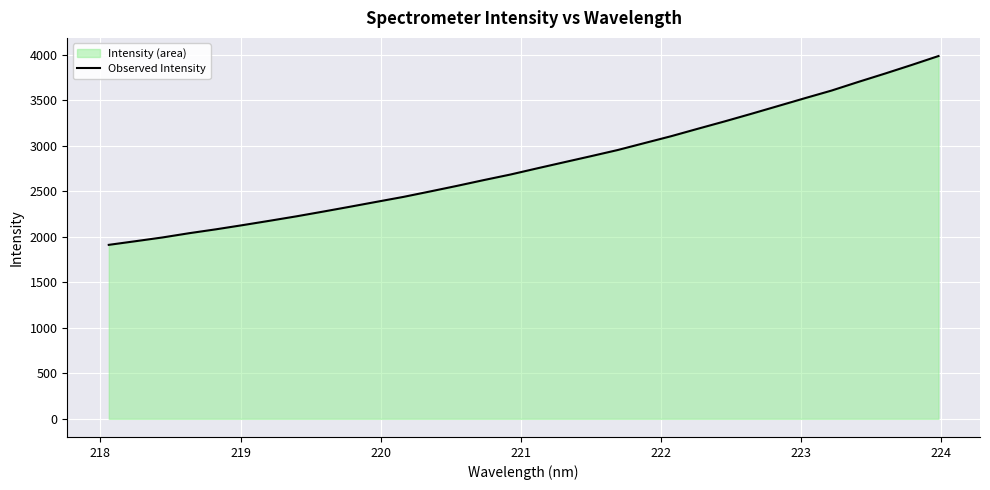

What is the minimum value shown in the chart?

1912.3